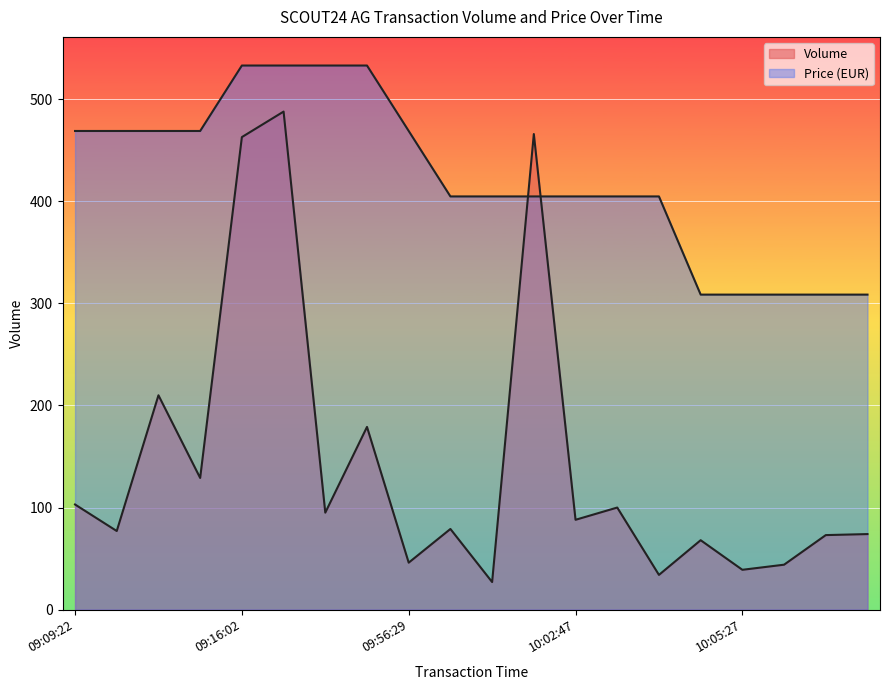

Which series has the widest spread of values?

Volume